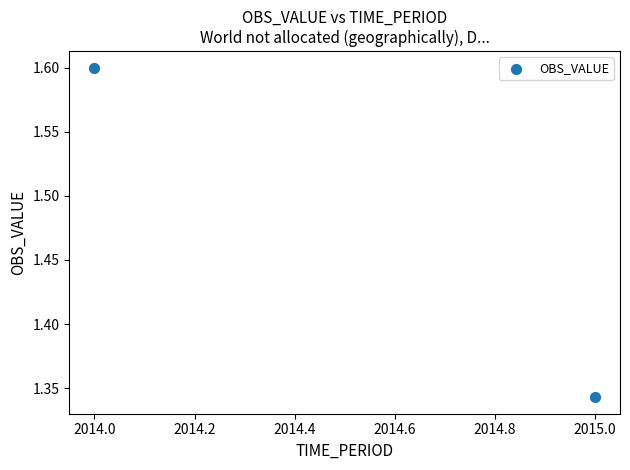

What is the average Y value?

1.5